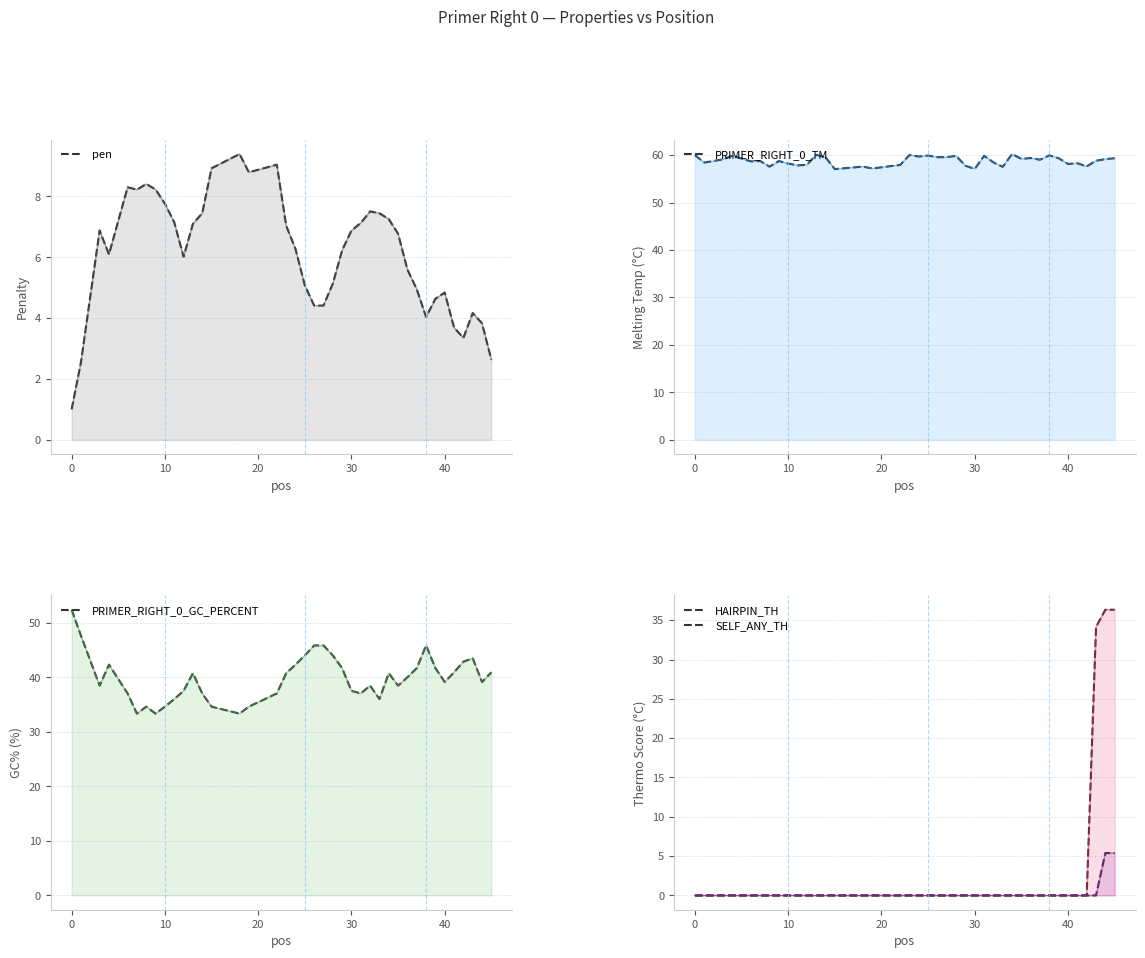

Which series has the largest range (max minus min)?

HAIRPIN_TH